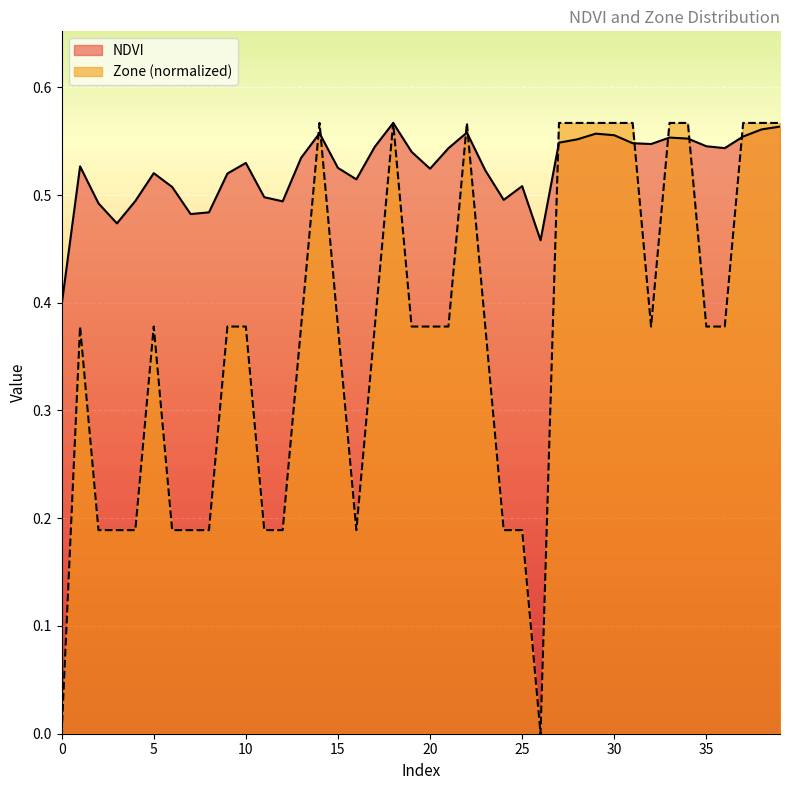

List the labels in order of NDVI value, largest first.

18, 39, 38, 22, 14, 29, 30, 37, 33, 34, 28, 27, 31, 32, 35, 17, 36, 21, 19, 13, 10, 1, 15, 20, 23, 5, 9, 16, 25, 6, 11, 24, 4, 12, 2, 8, 7, 3, 26, 0